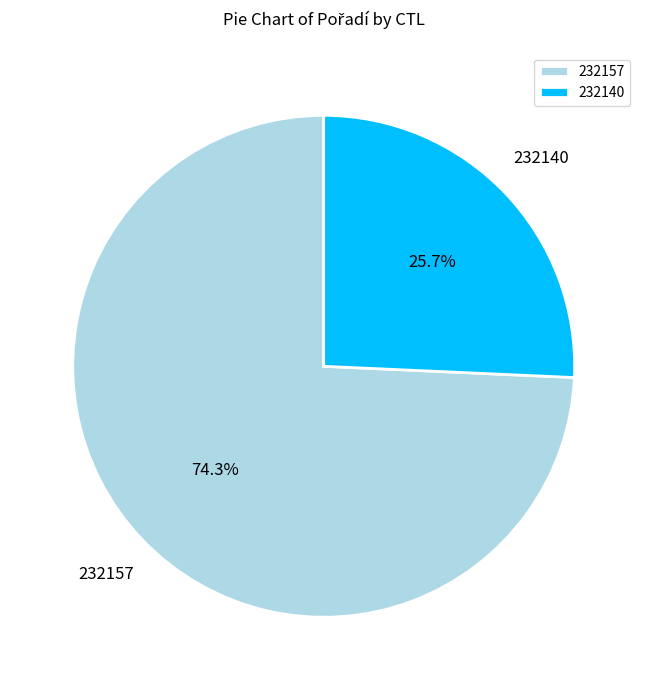

To the nearest percent, what is the difference between the 232157 and 232140 slice percentages?

49%